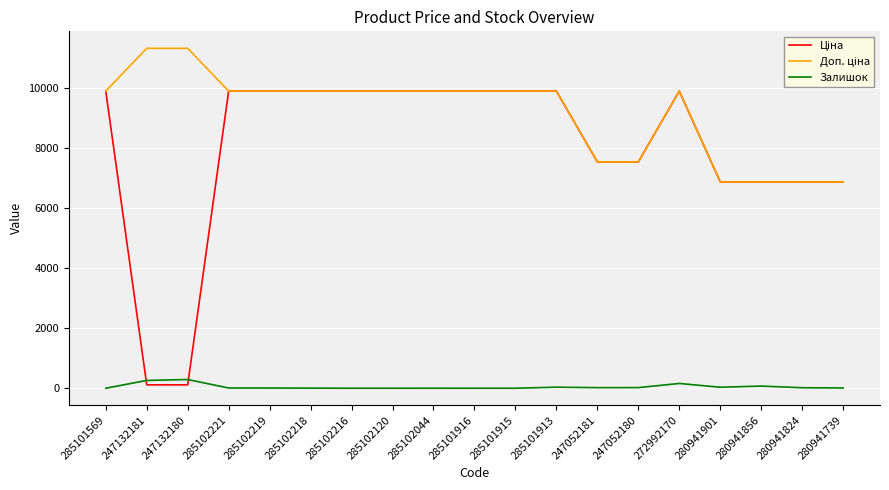

What is the difference between the highest and lowest values at 285102216?

9908.5